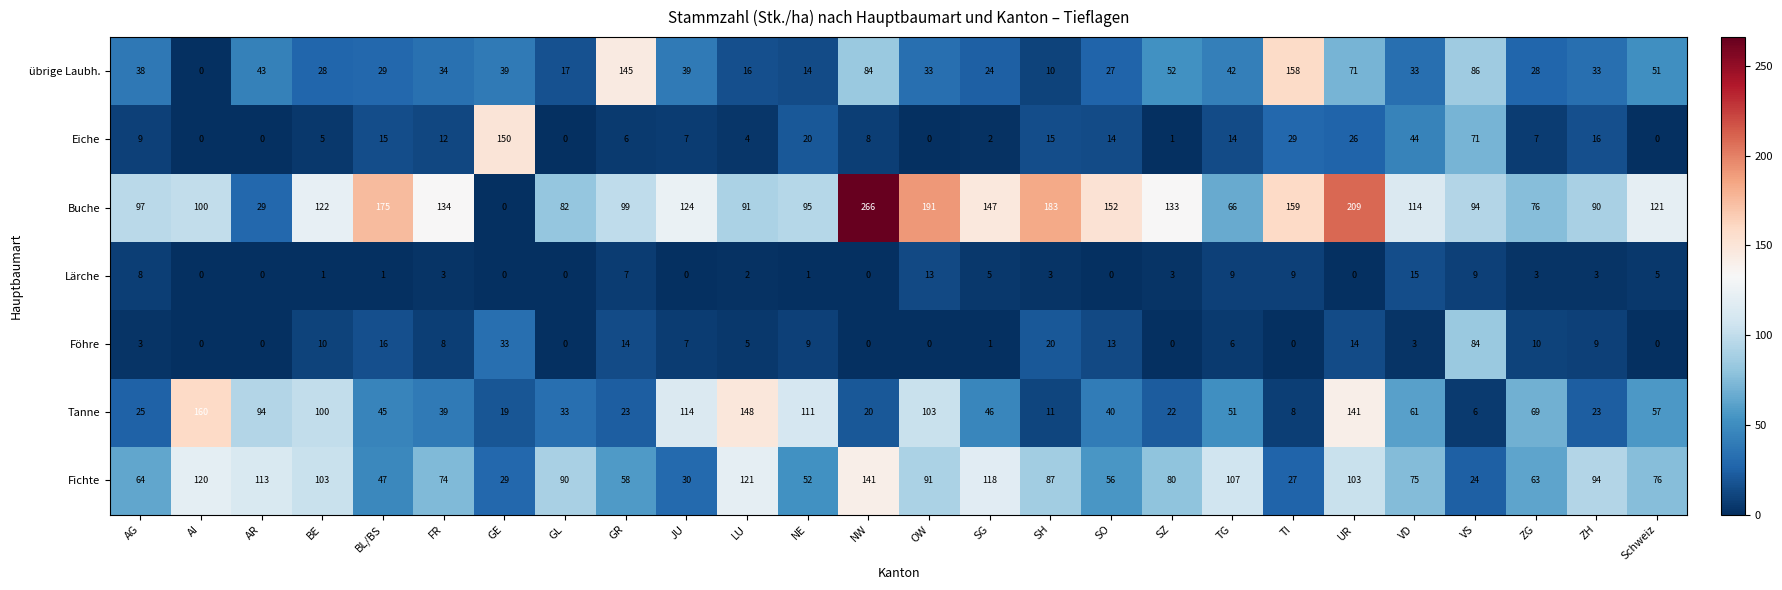

What value does the Fichte series have at UR?

103